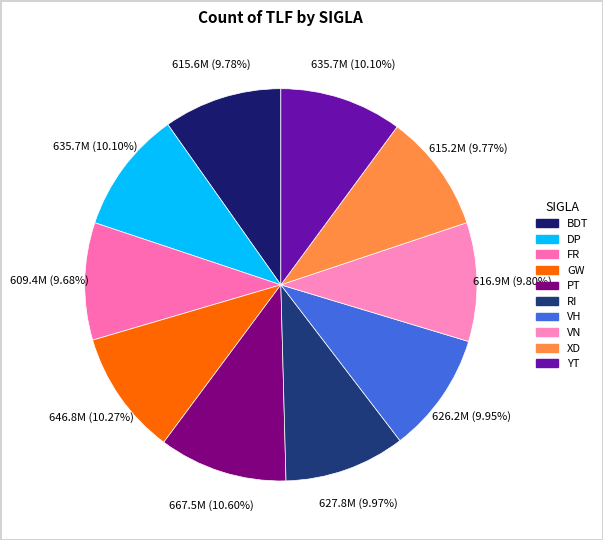

The BDT slice represents 1% of the pie. True or false?

False